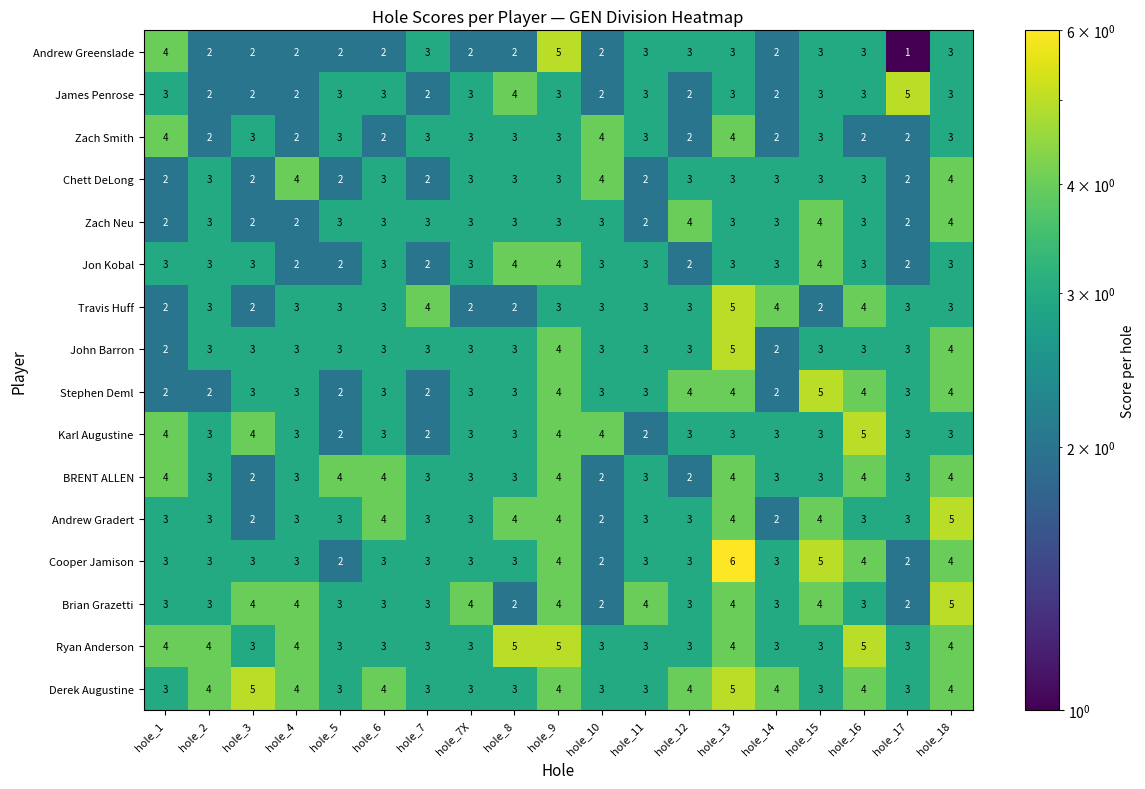

What value does the Andrew Gradert series have at hole_16?

3